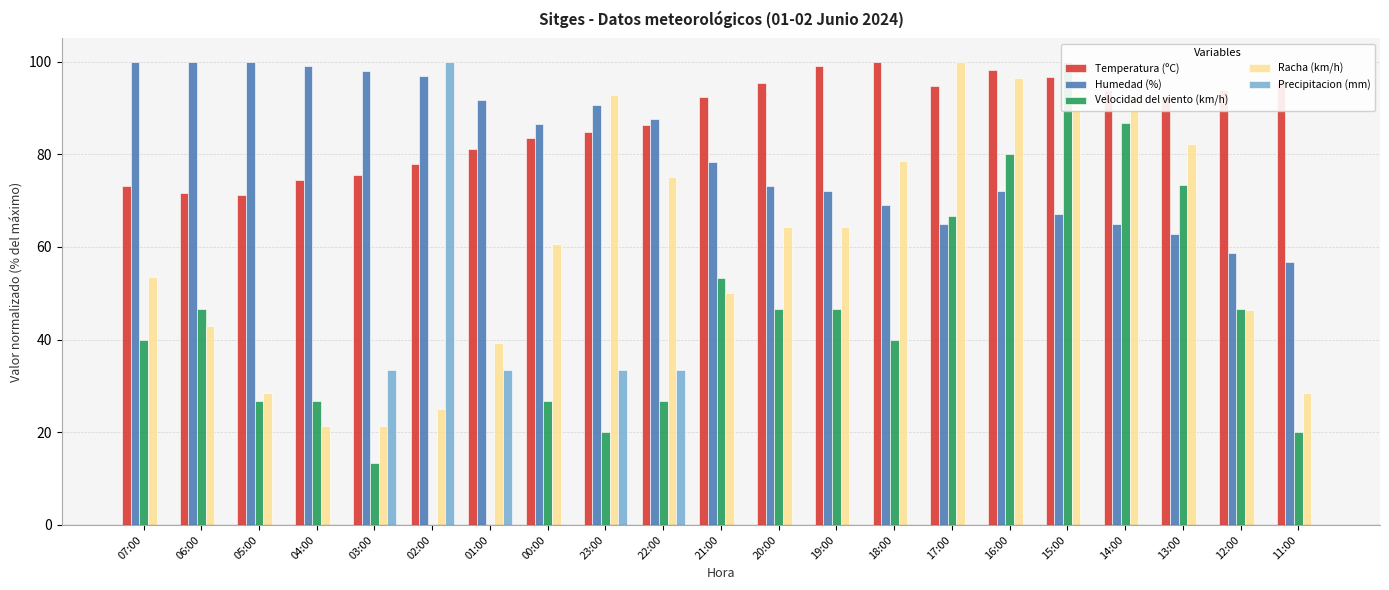

Which series has the largest range (max minus min)?

Velocidad del viento (km/h)